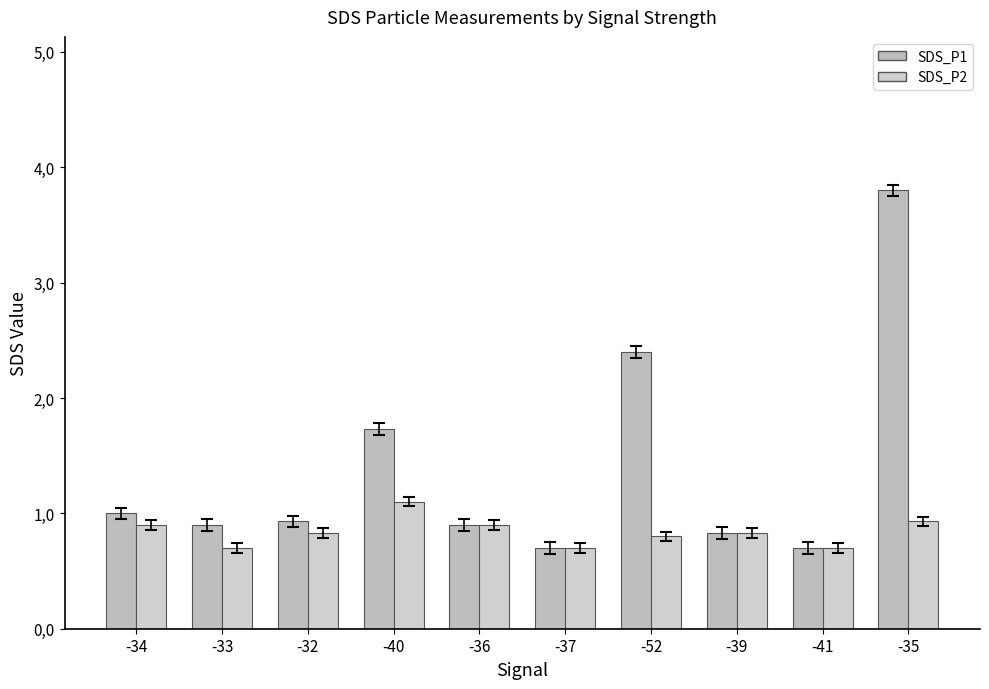

What is the spread (max minus min) of values at -32?

0.1